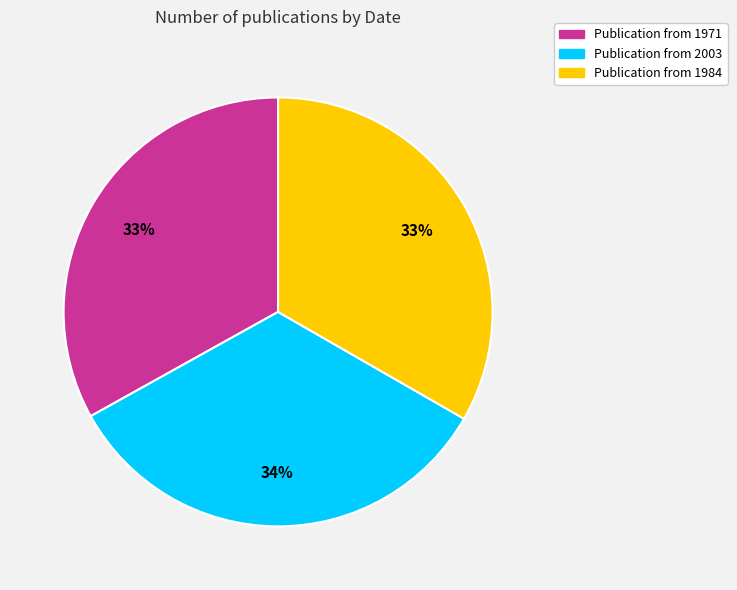

What percentage is the Publication from 1971 slice, to the nearest percent?

33%